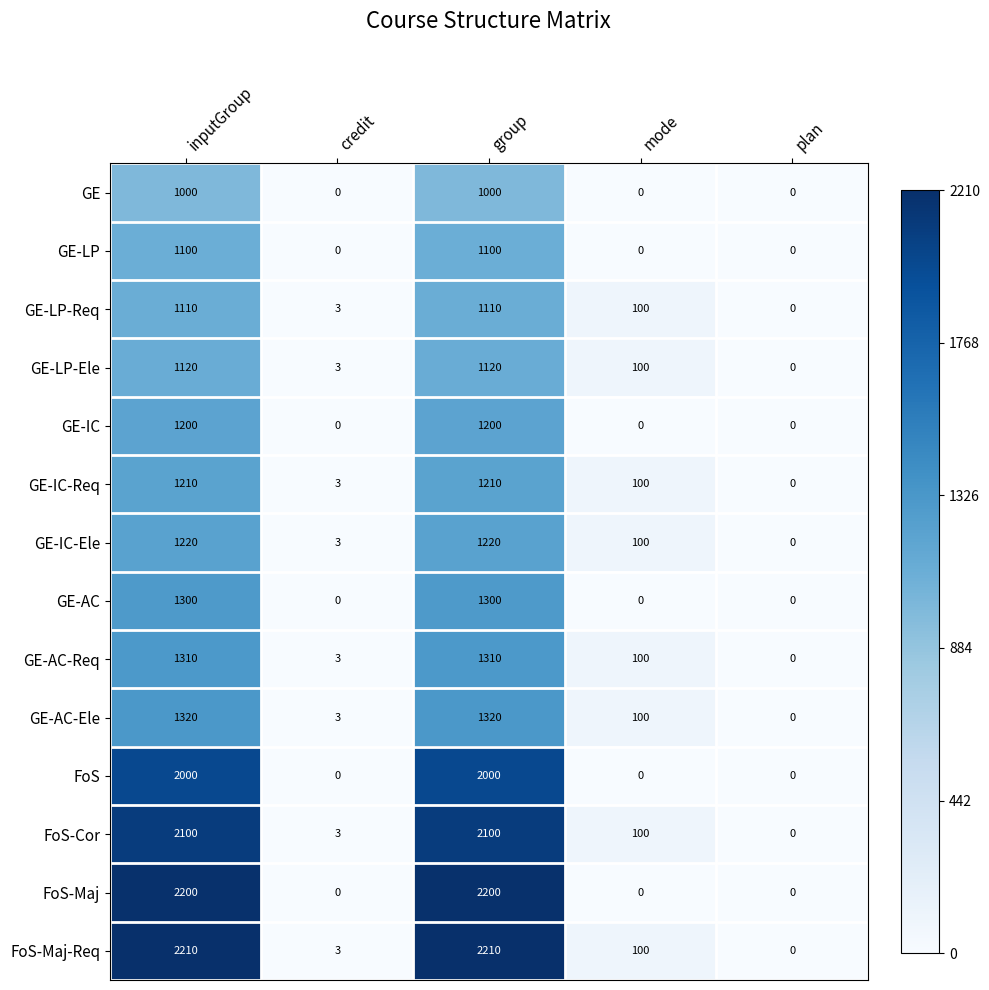

What is the difference between the maximum and minimum values in the FoS-Cor series?

2100